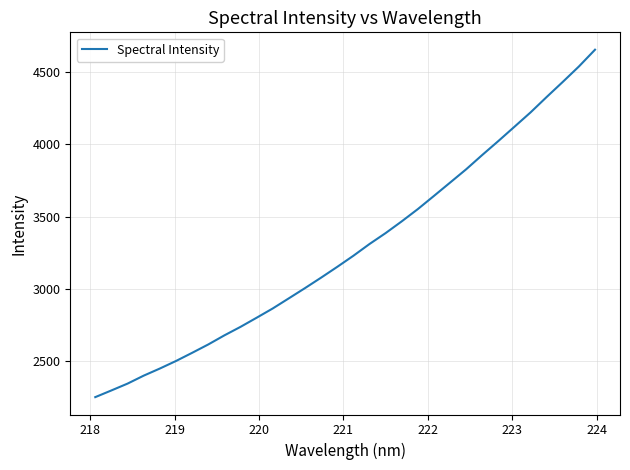

What is the smallest value displayed?

2252.0